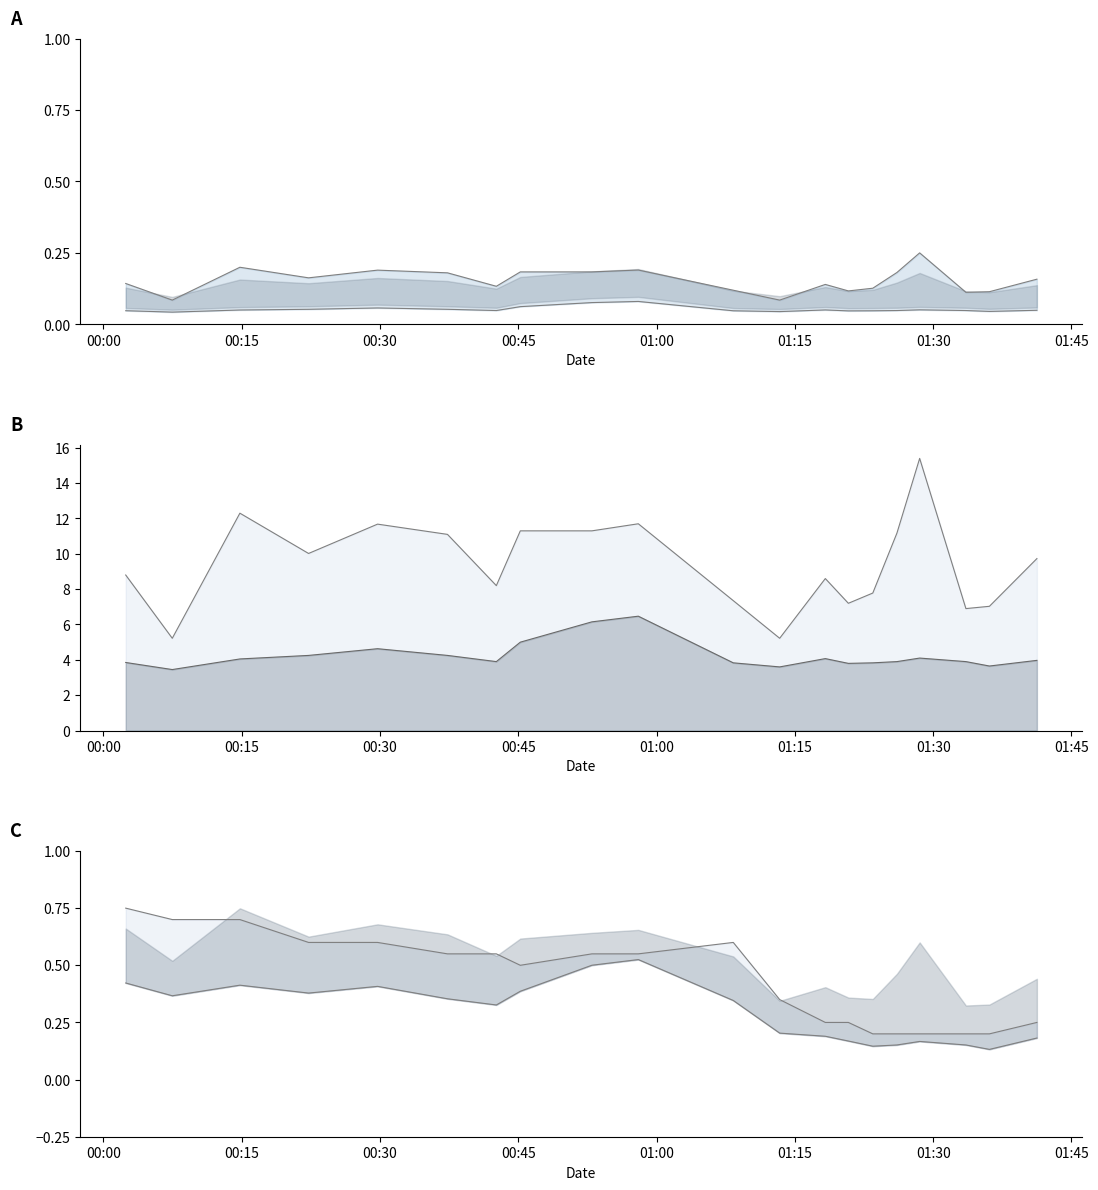

True or false: SDS_P2 line and SDS_P1 line cross at least once.

False